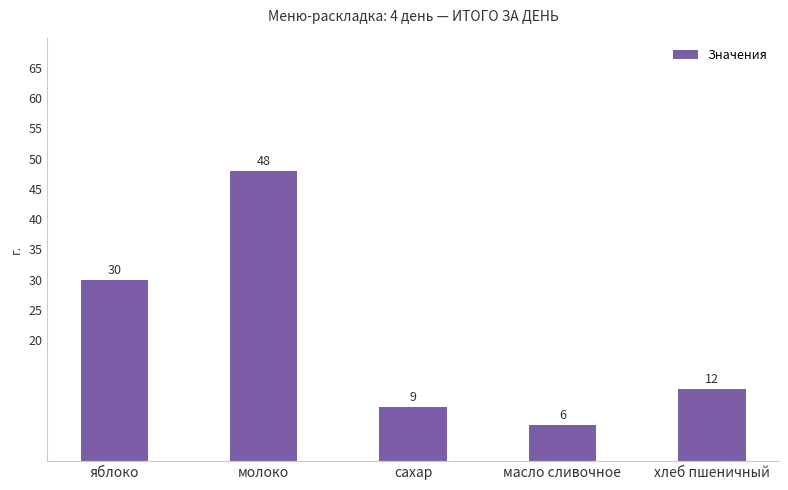

Approximately how many times larger is the value at молоко compared to яблоко?

1.6